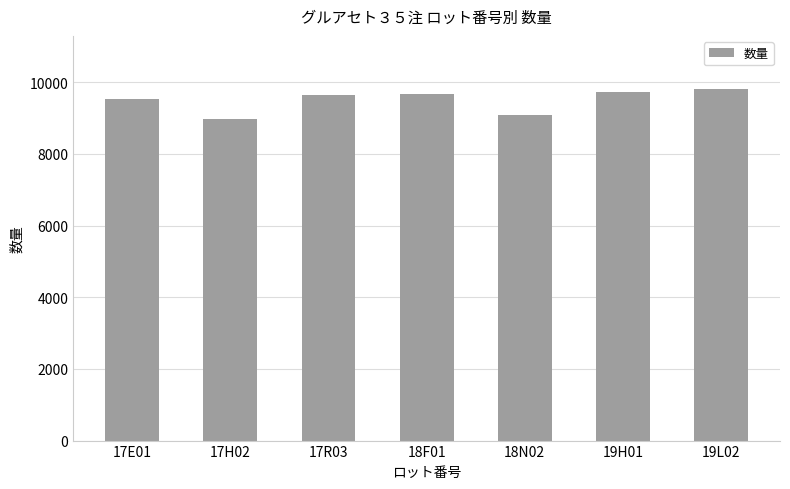

Between 17E01 and 19L02, which is larger?

19L02